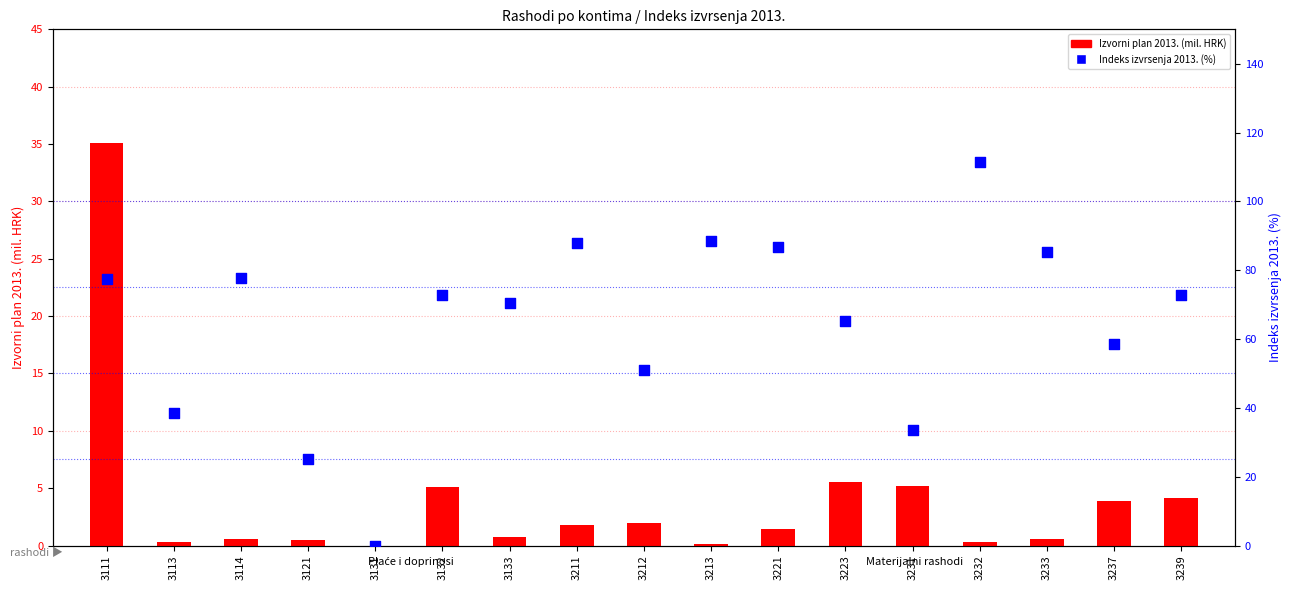

Which series reaches the maximum Y coordinate?

Indeks izvrsenja 2013. (%)